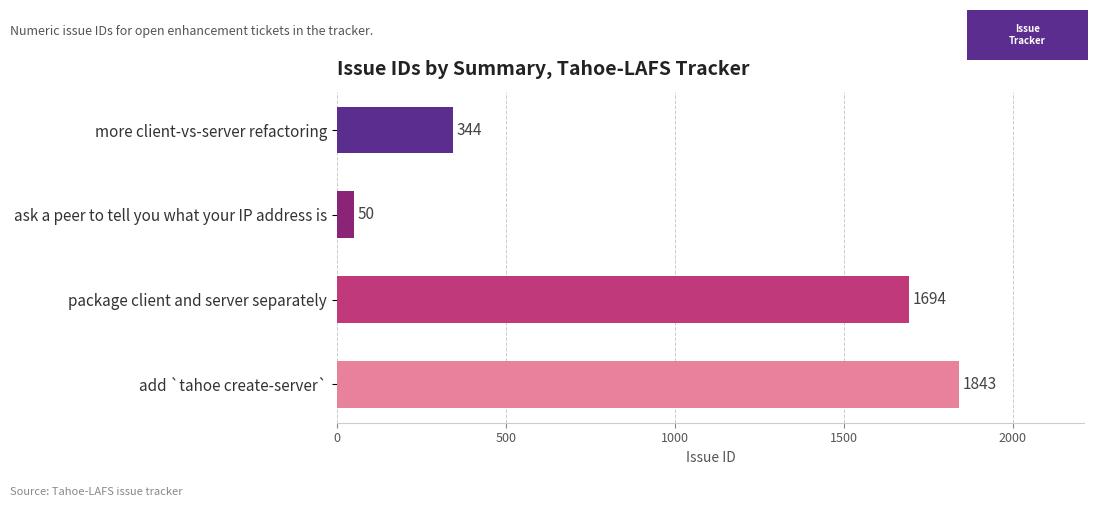

Are the bars grouped side by side (vs. stacked)?

No